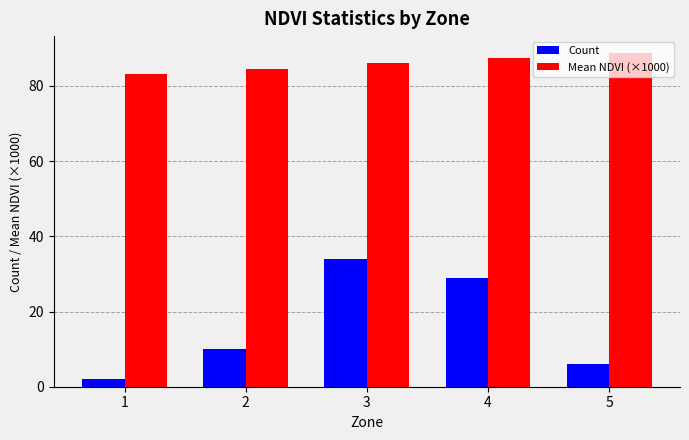

What is the sum of the Count values at 1 and 4?

31.0